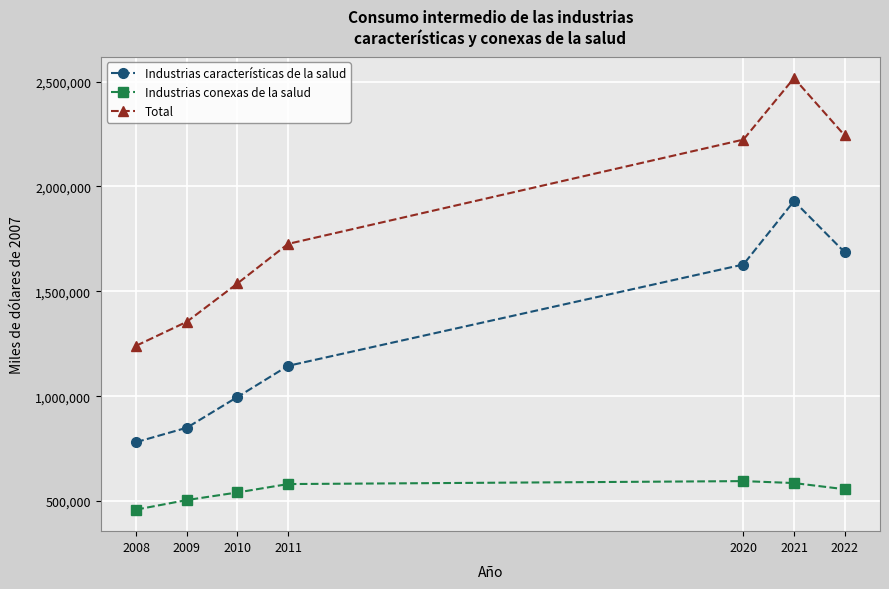

True or false: Industrias características de la salud and Total cross at least once.

False